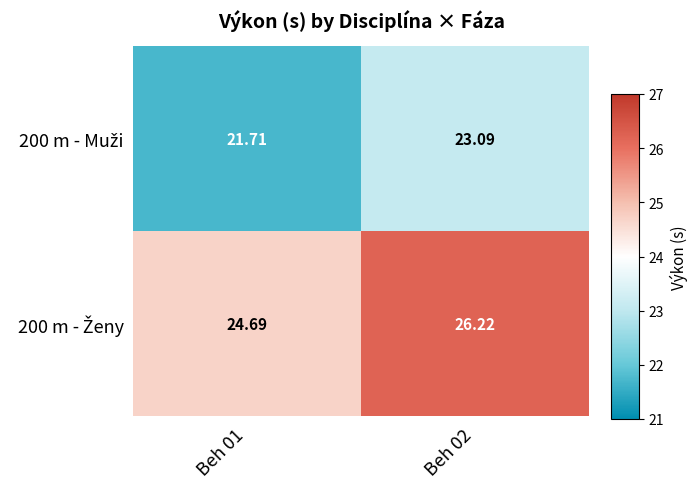

What is the spread (max minus min) of values at Beh 01?

3.0